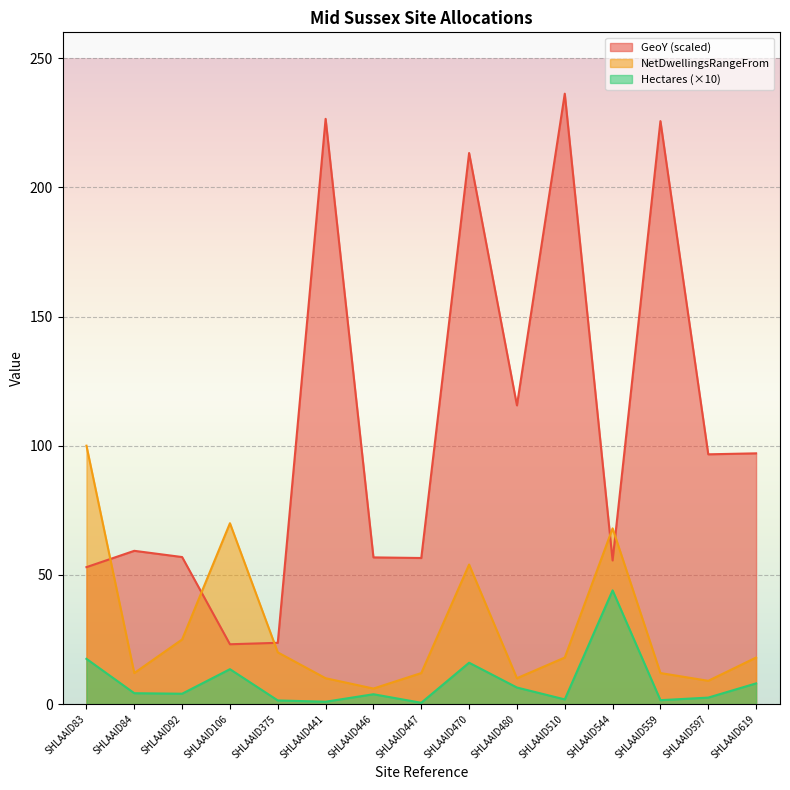

The value of GeoY at SHLAAID84 is 25.5. True or false?

False